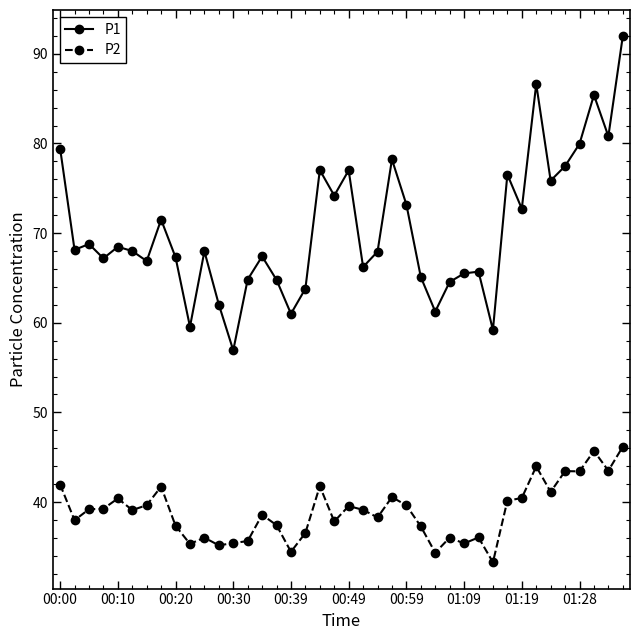

What is the greatest value displayed?

92.0